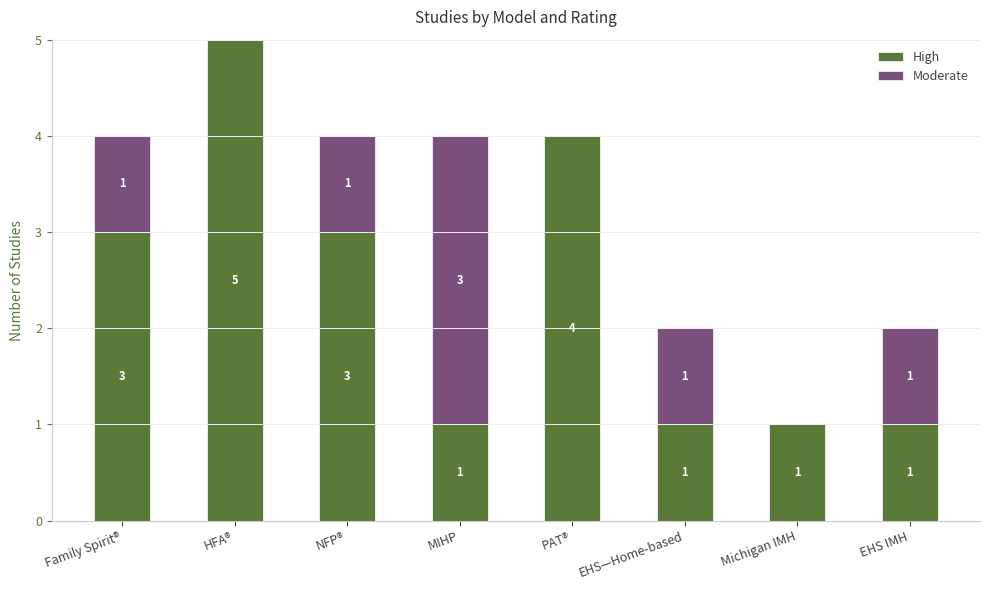

At which label does High reach its peak?

HFA®